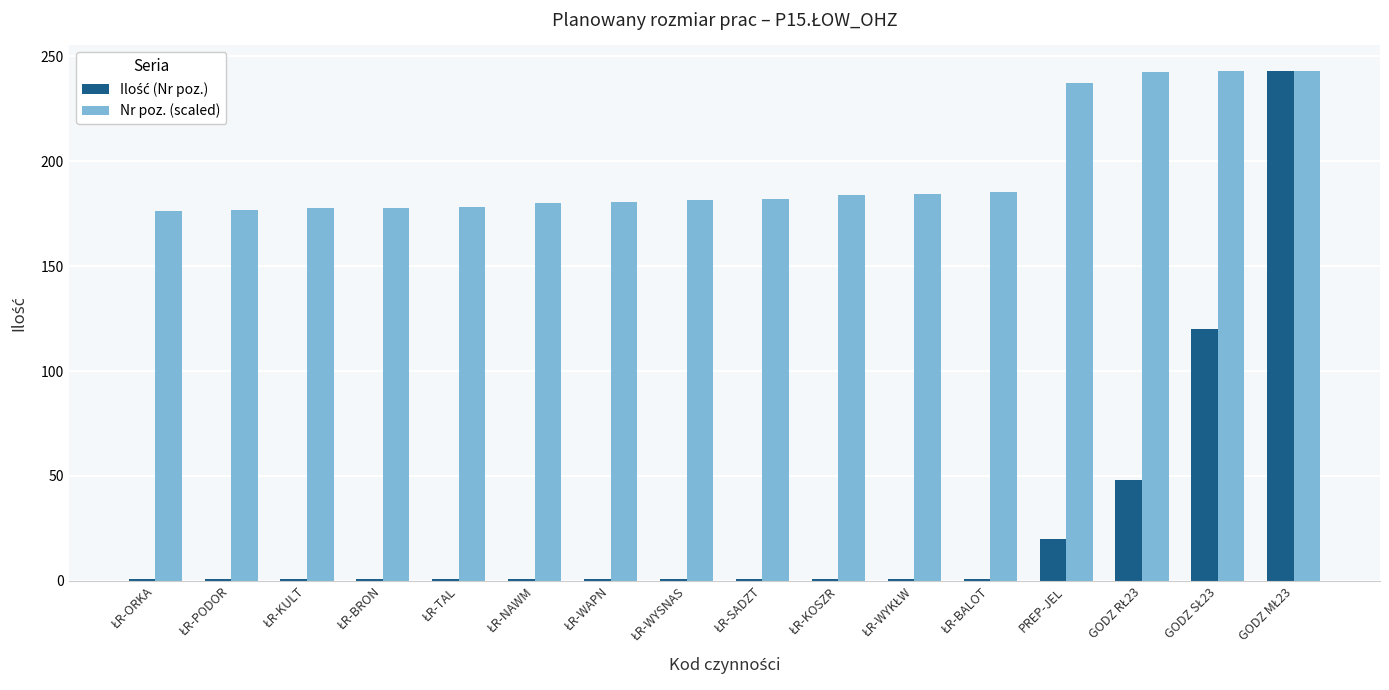

What is the average value of the Nr poz. (scaled) series?

195.6